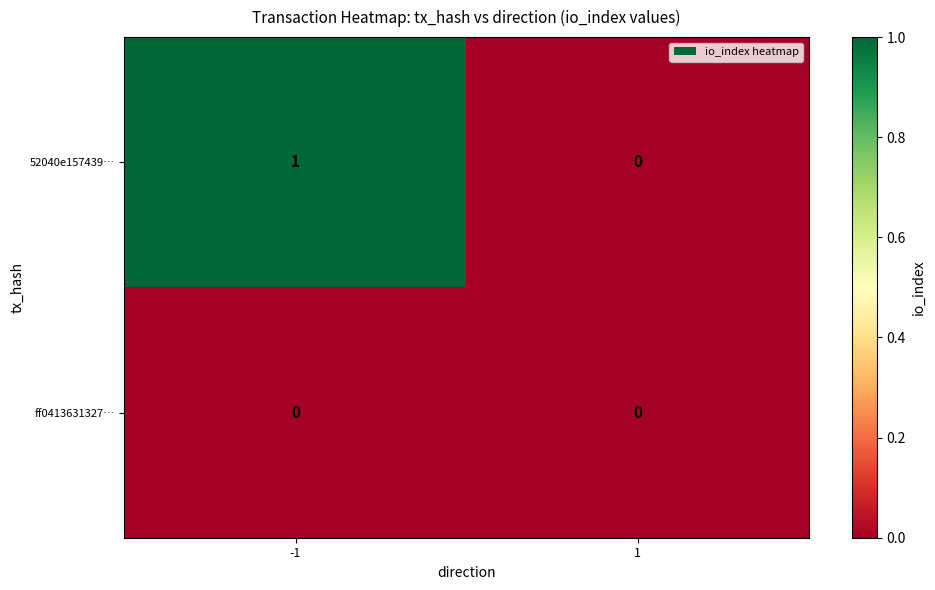

Which series has the widest spread of values?

52040e157439…